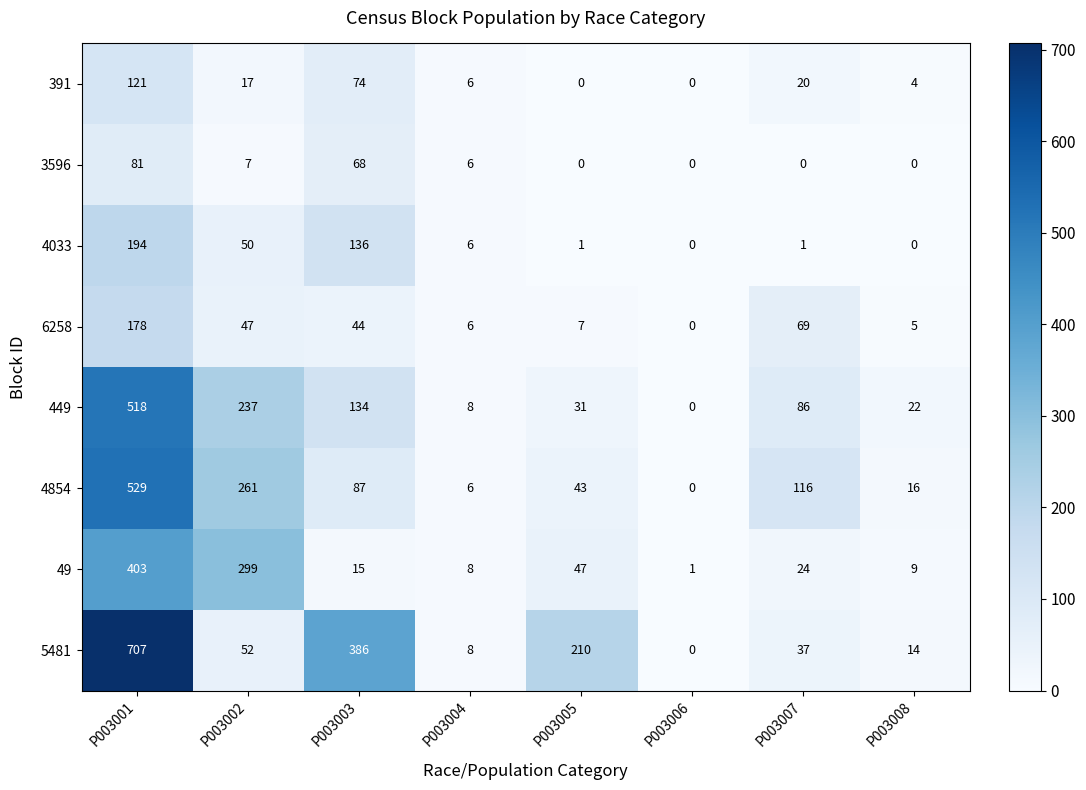

What is the maximum value shown in the chart?

707